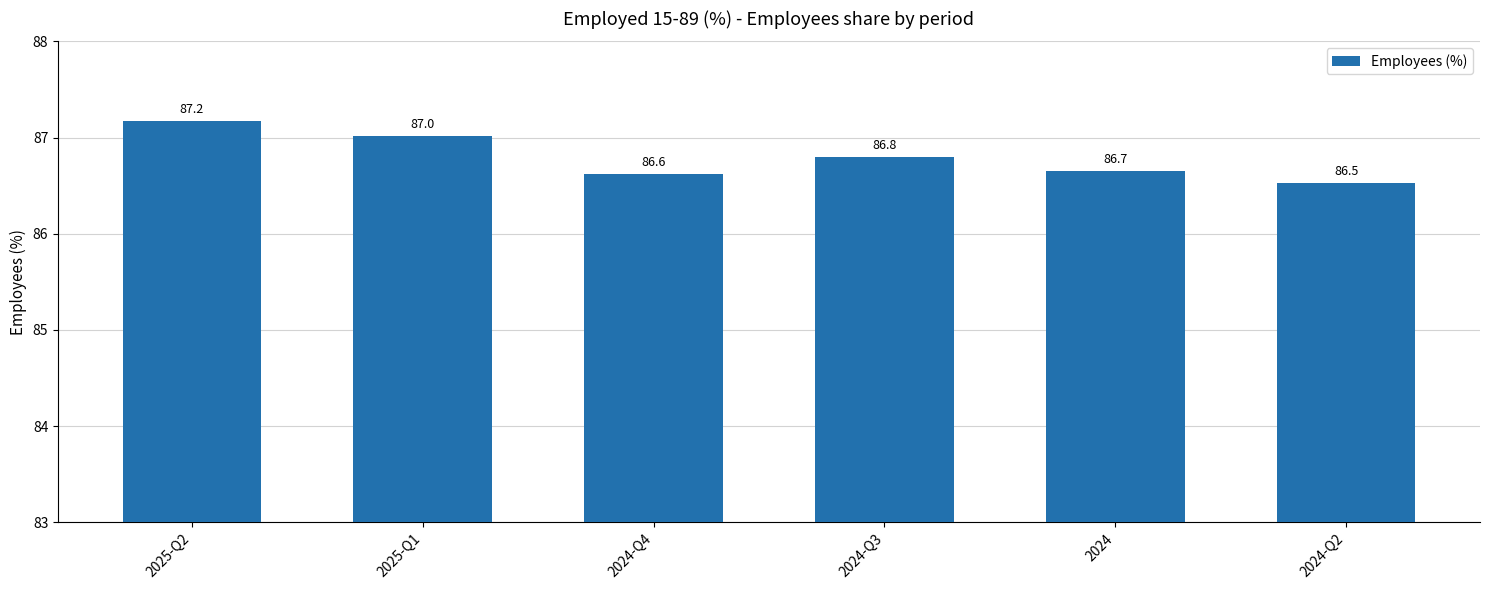

Which has a higher value, 2024-Q3 or 2024-Q4?

2024-Q3